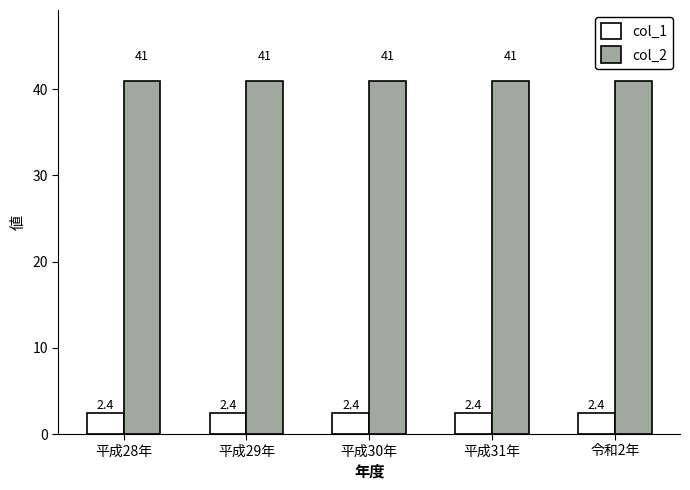

True or false: col_1 has a value of 2.4 at 平成31年.

True